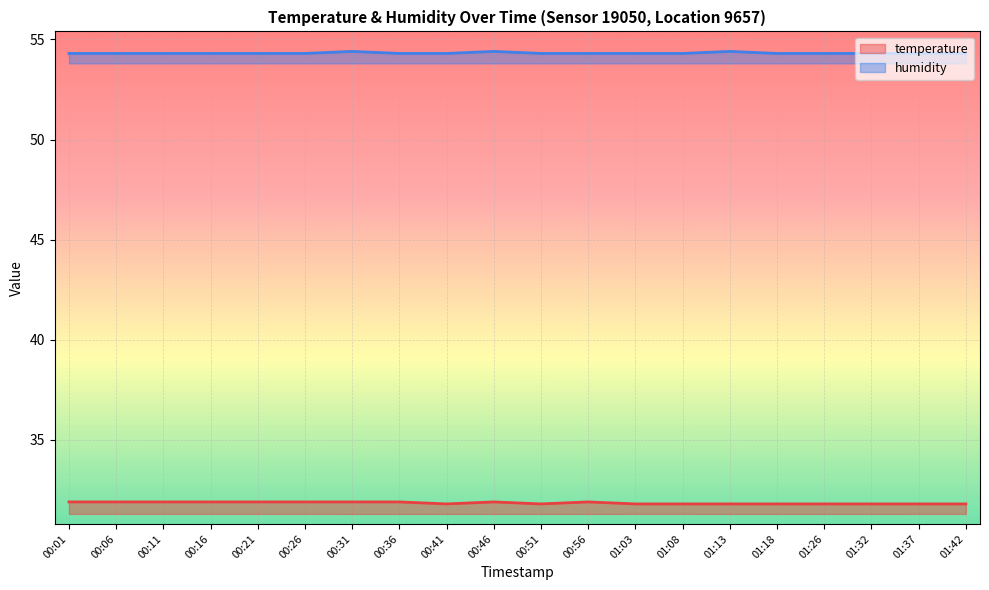

What are all the series names shown in the legend?

temperature, humidity